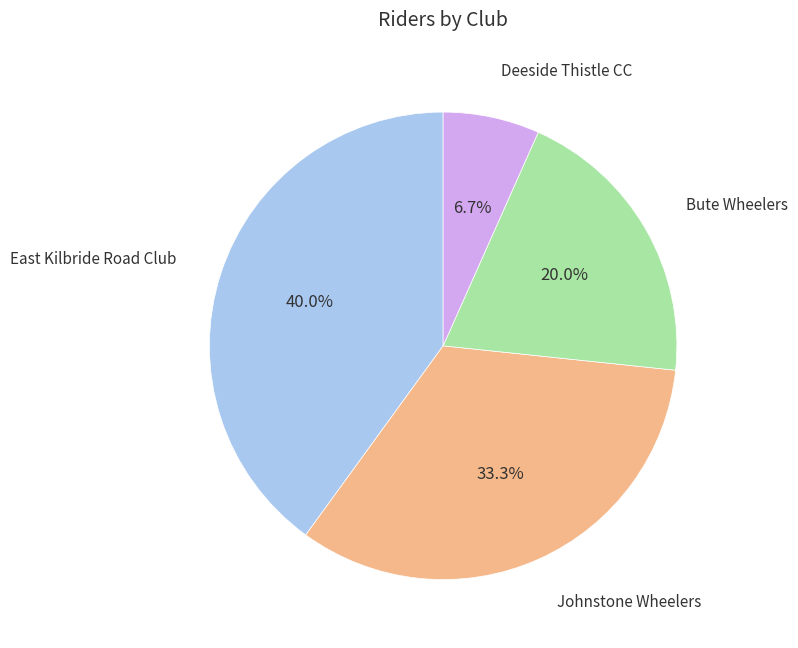

Does any single category account for the majority?

No